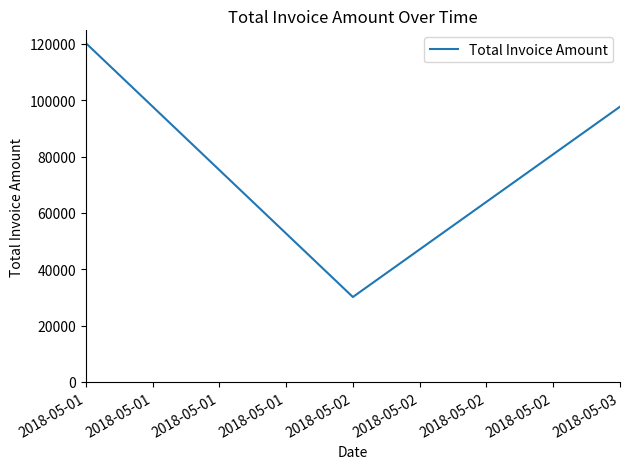

What is the sum of the values at 2018-05-01 and 2018-05-03?

218005.9